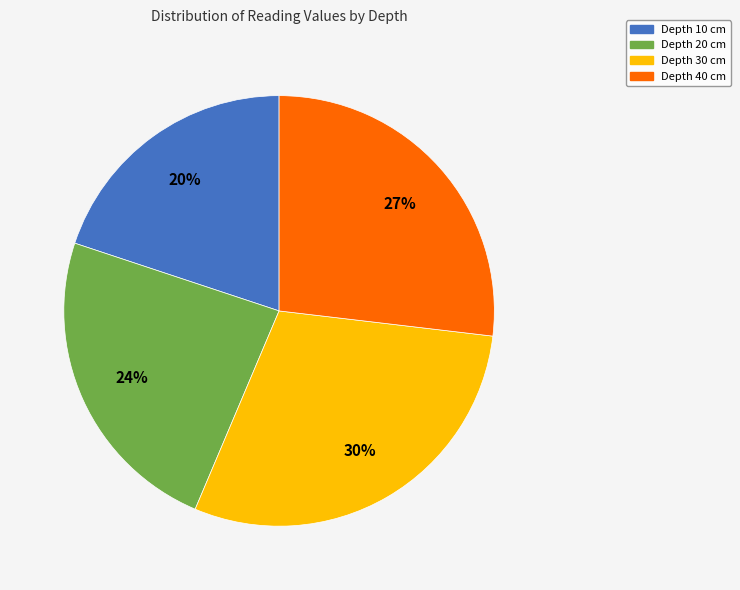

The Depth 30 cm slice represents 25% of the pie. True or false?

False